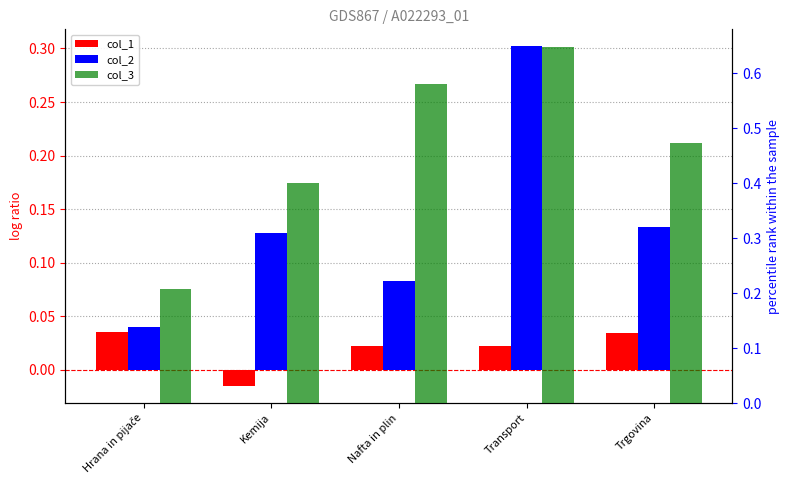

What is the sum of all col_3 values?

2.3